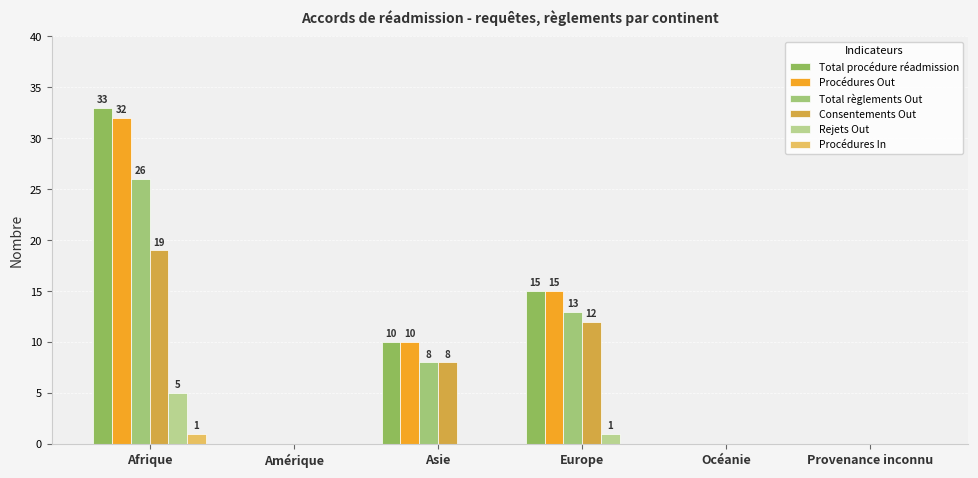

At how many categories does at least one series exceed 11?

2